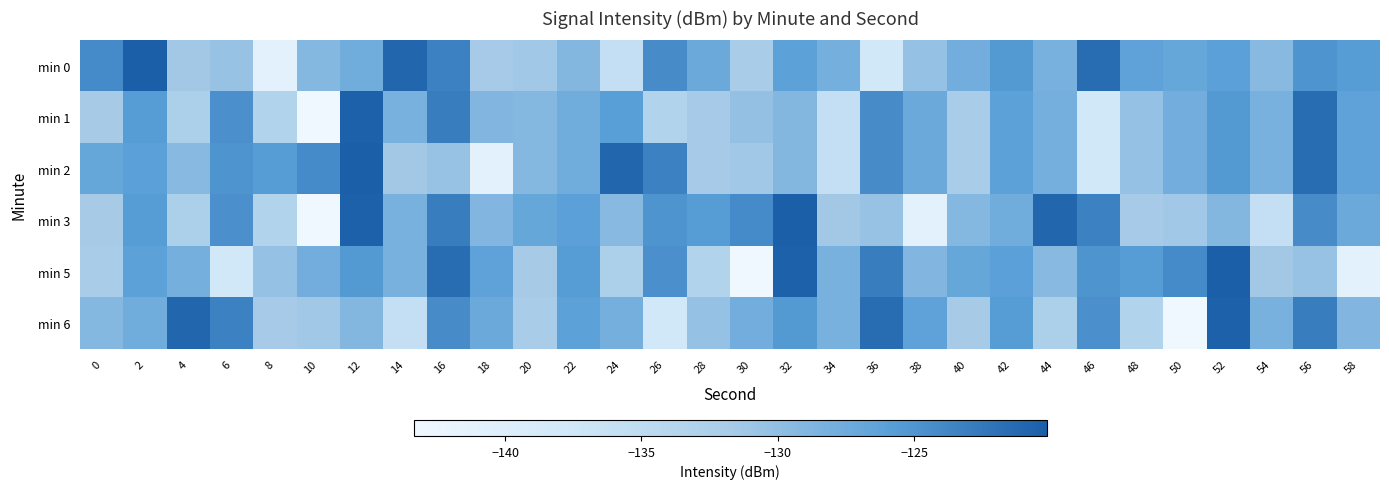

What is the minimum value shown in the chart?

-143.3